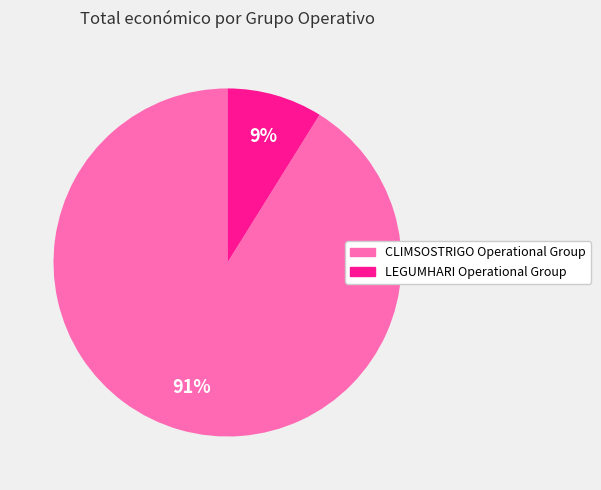

Does any single category account for the majority?

Yes